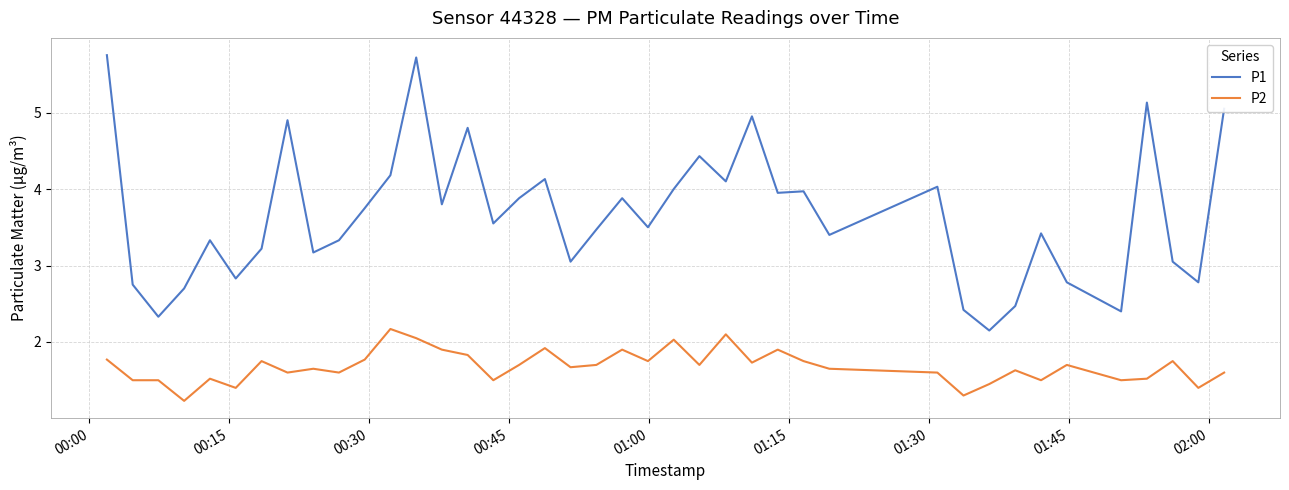

What is the difference between the second highest and minimum values in the P1 series?

3.6